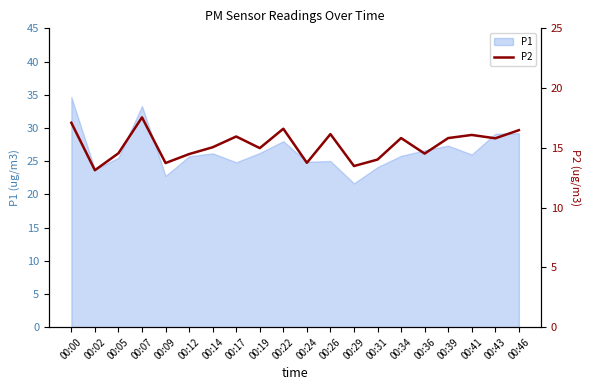

Is it true that the value at 00:46 is 16.5?

True